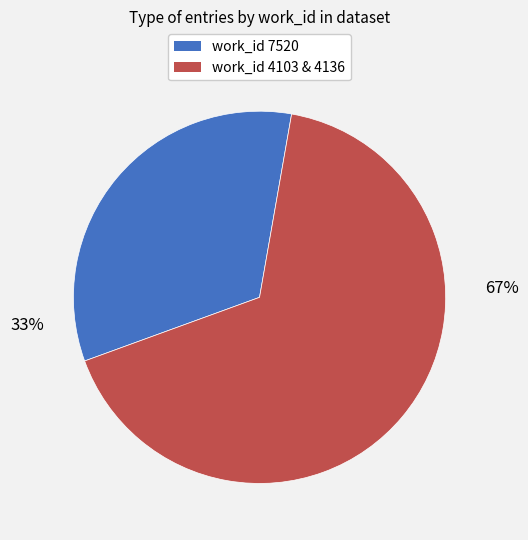

Is 2013-07-09 16:54:58 the majority of the pie?

No